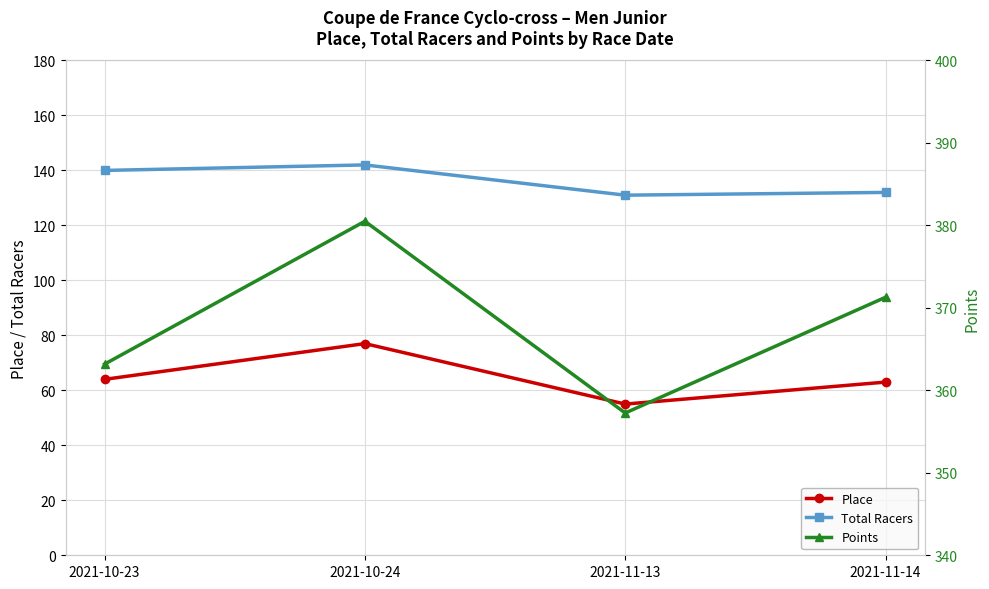

Rank the series by their maximum value, from highest to lowest.

Points, Total Racers, Place